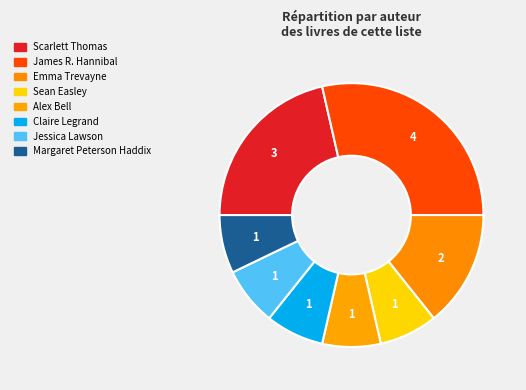

Which slice is the smallest?

Sean Easley